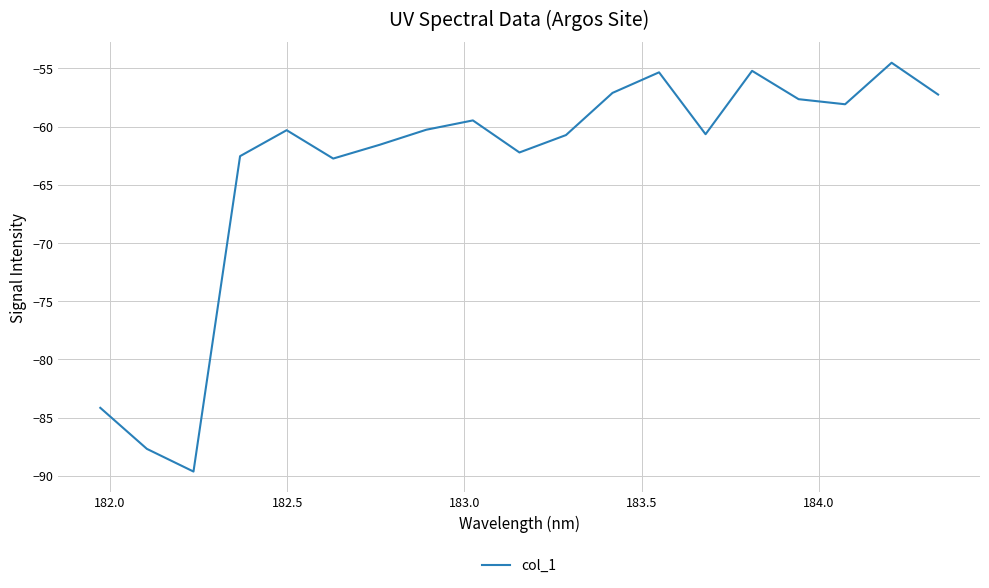

What is the greatest value displayed?

-54.5